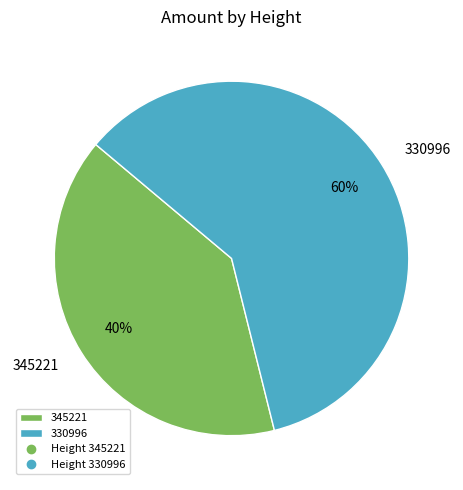

How many slices are in this pie chart?

2